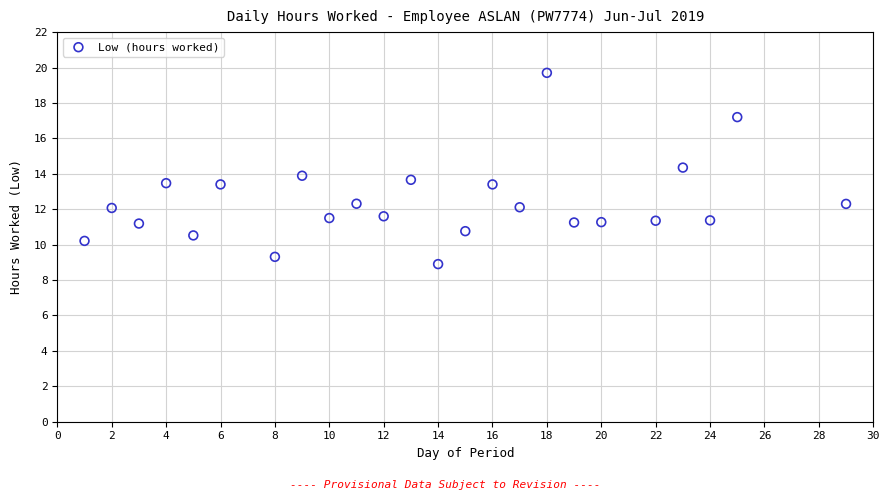

What is the range of X values (max minus min)?

28.0